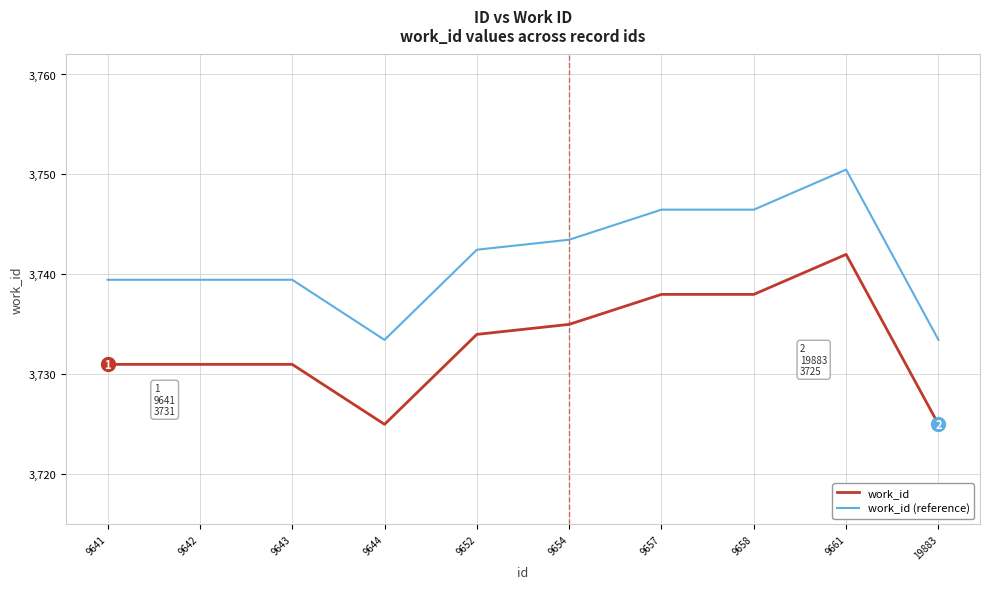

How many lines are shown in the chart?

2